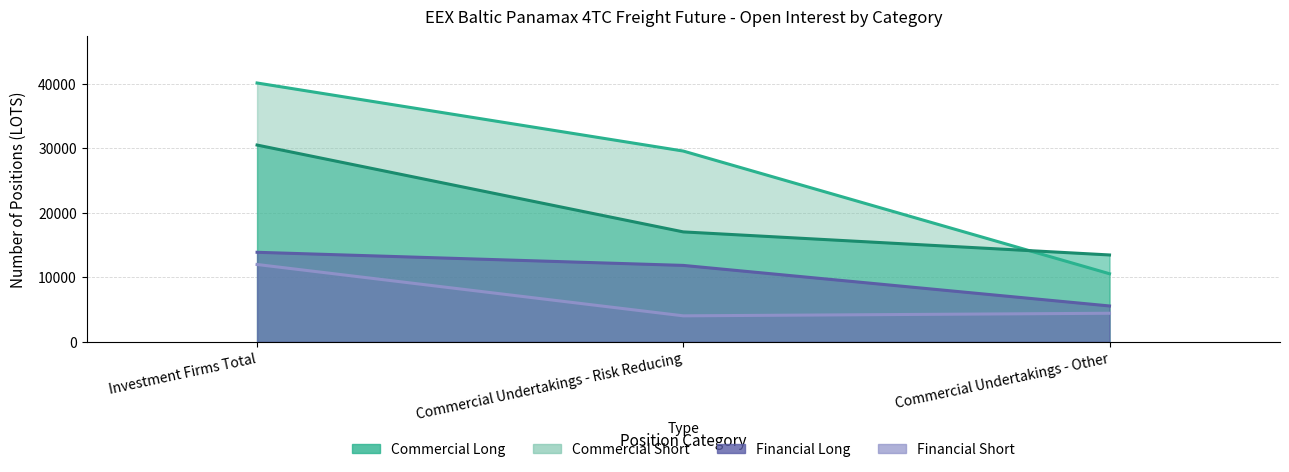

What is the value of the Financial Long point at the 2nd from the left?

11852.3